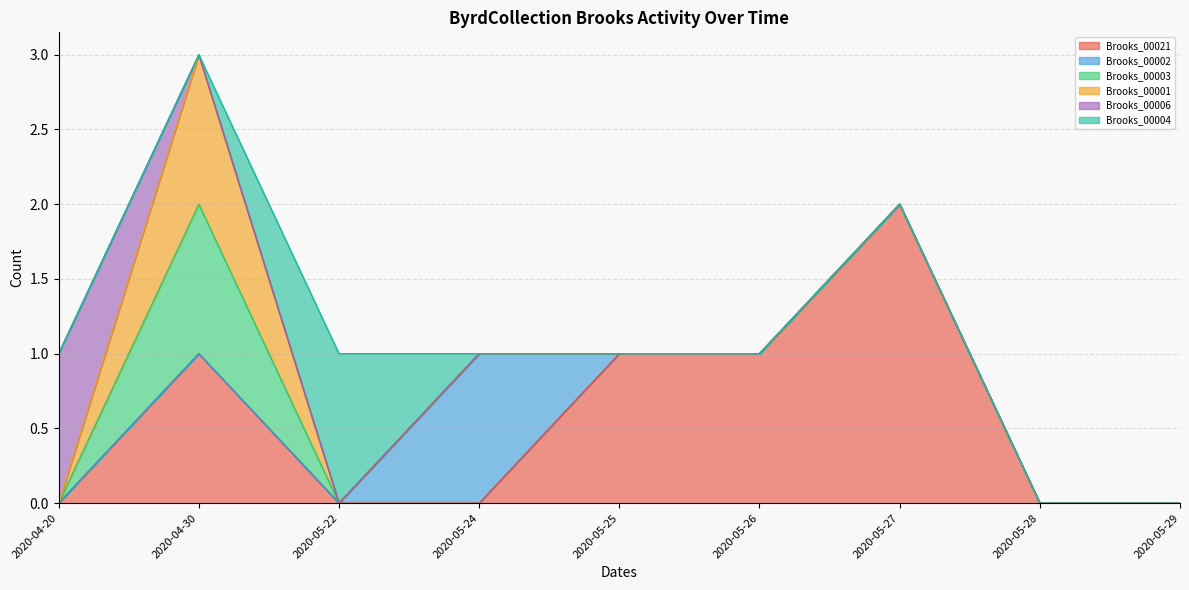

Reading left to right, list all the values displayed in this chart.

ByrdCollection_Brooks_00021: 0	1	0	0	1	1	2	0	0
ByrdCollection_Brooks_00002: 0	0	0	1	0	0	0	0	0
ByrdCollection_Brooks_00003: 0	1	0	0	0	0	0	0	0
ByrdCollection_Brooks_00001: 0	1	0	0	0	0	0	0	0
ByrdCollection_Brooks_00006: 1	0	0	0	0	0	0	0	0
ByrdCollection_Brooks_00004: 0	0	1	0	0	0	0	0	0